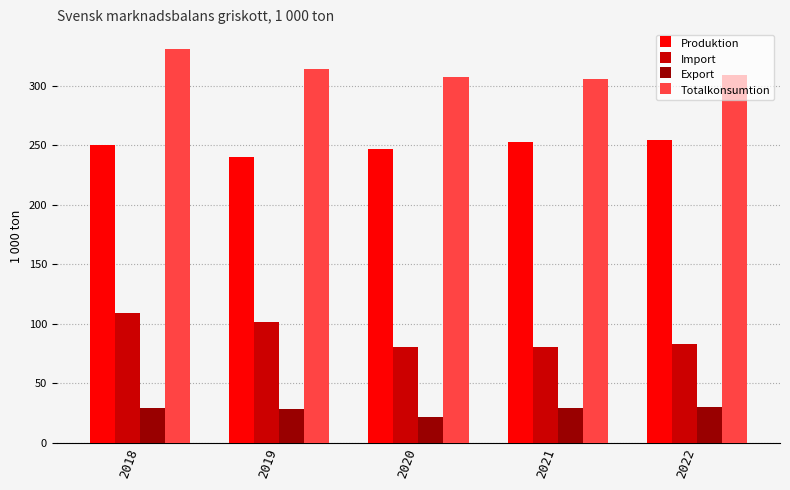

What is the spread (max minus min) of values at 2020?

285.8